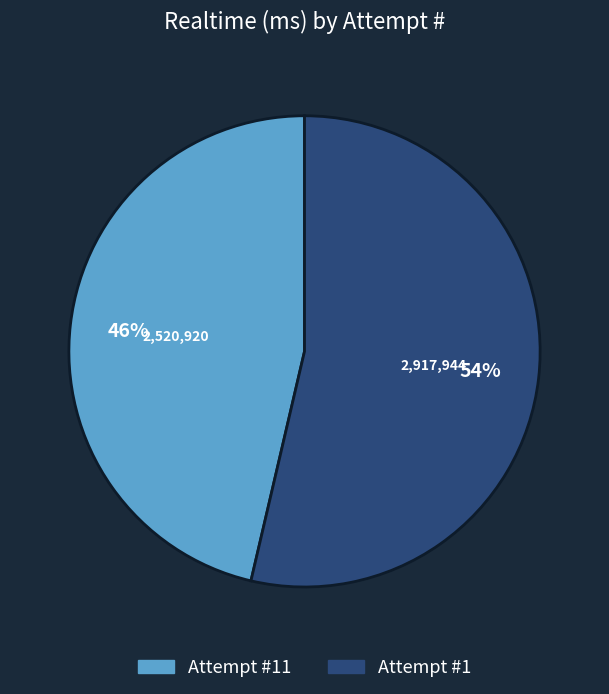

True or false: Attempt #1 accounts for 54% of the total.

True